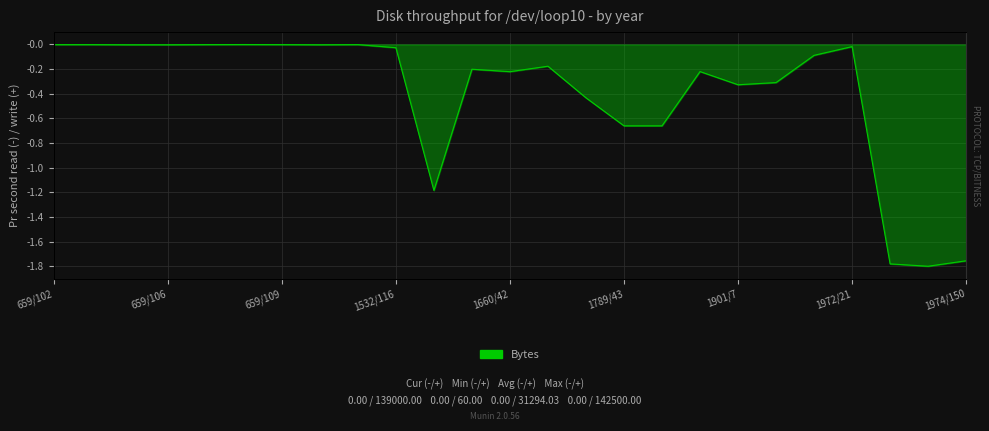

True or false: the data shows -2.8 at 1974/150.

False